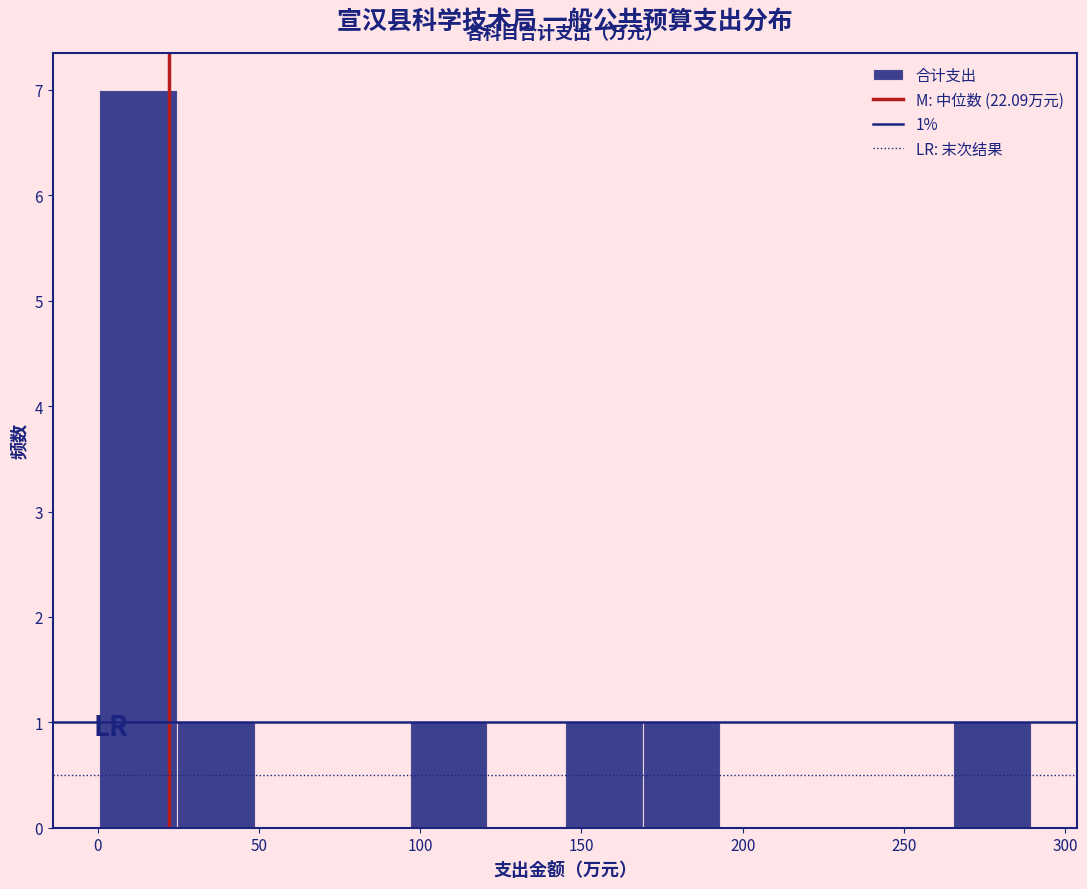

Which range on the x-axis has the tallest bar?

0 to 25